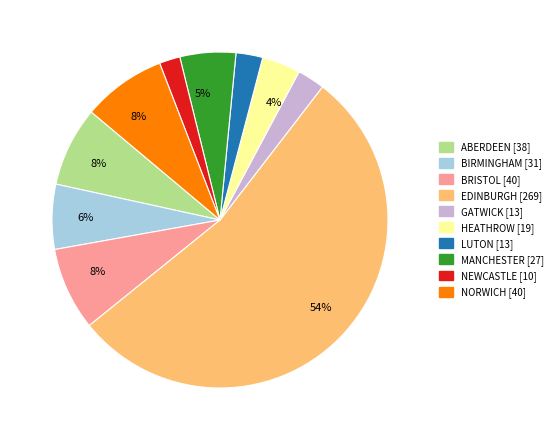

To the nearest percent, what is the average slice percentage?

10%